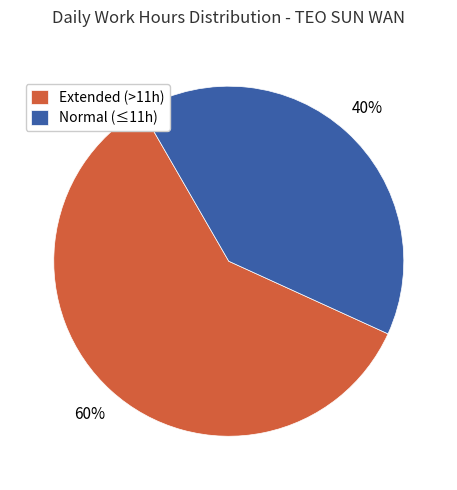

To the nearest percent, what is the combined percentage of Extended (>11h) and Normal (≤11h)?

100%